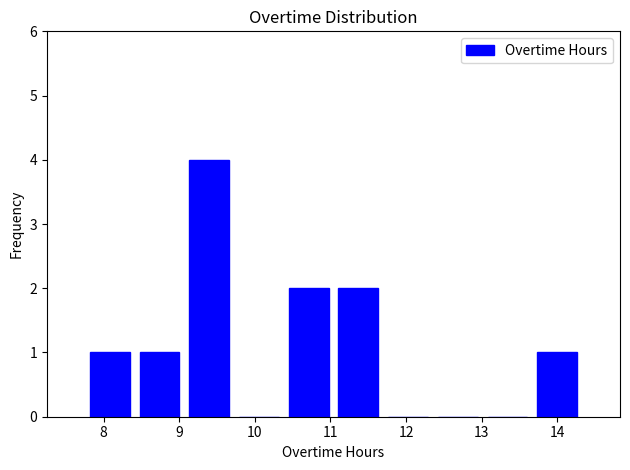

How tall is the bar that spans 11.0 to 11.7 on the x-axis? Neither the bar edges nor the heights are printed on the chart, so give them approximately, as read against the axes.

2